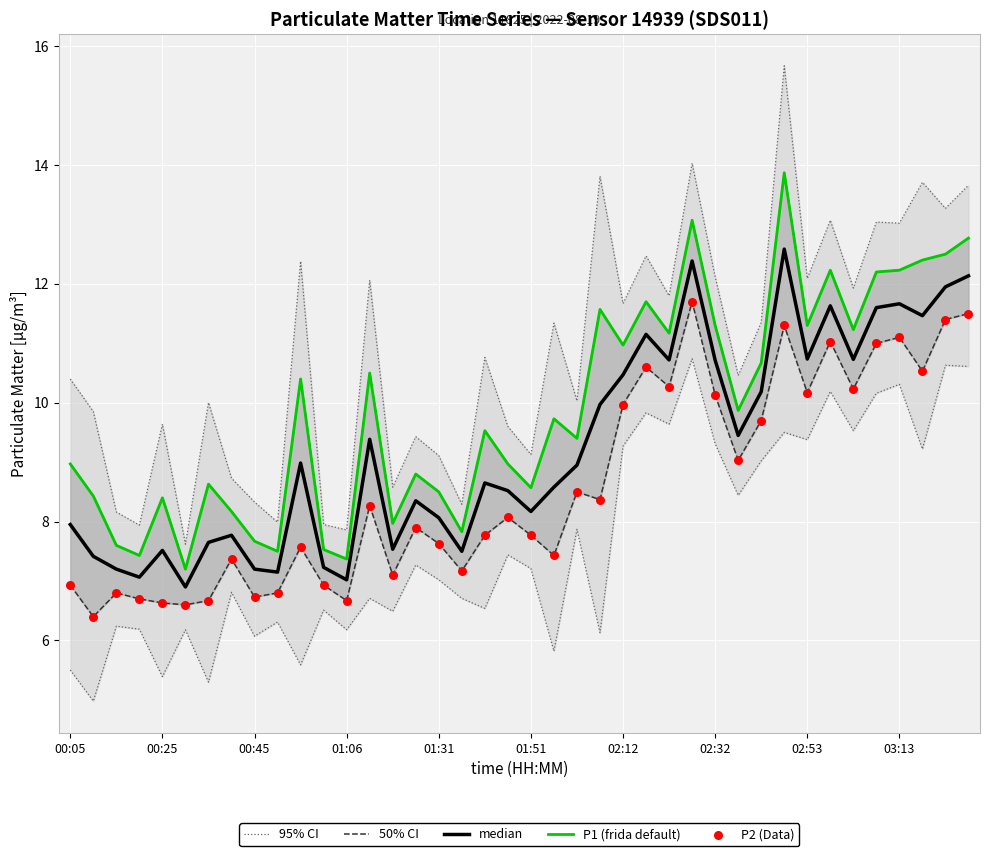

Which series has the largest total across all categories?

95% CI